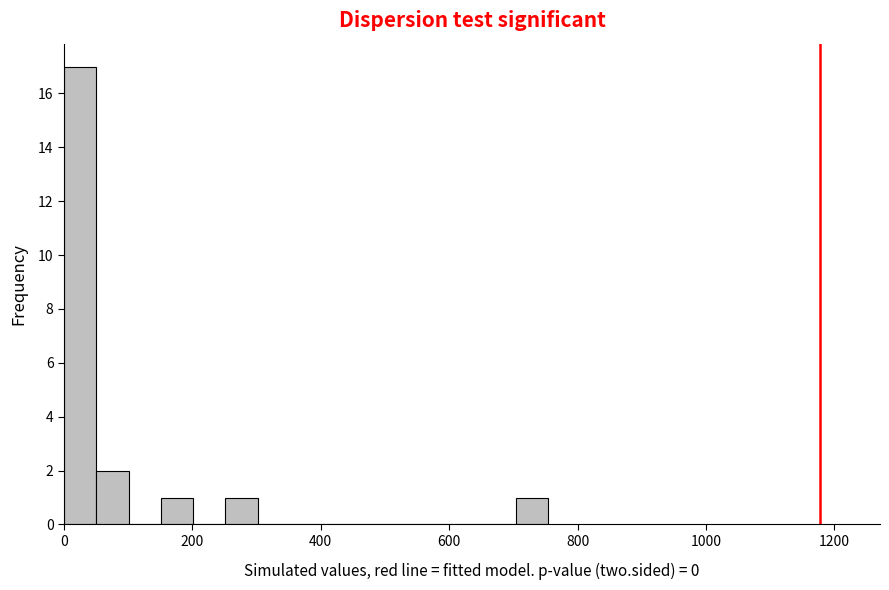

Around what value on the x-axis is the tallest bar? Give the approximate position of its centre, as read against the axis.

20